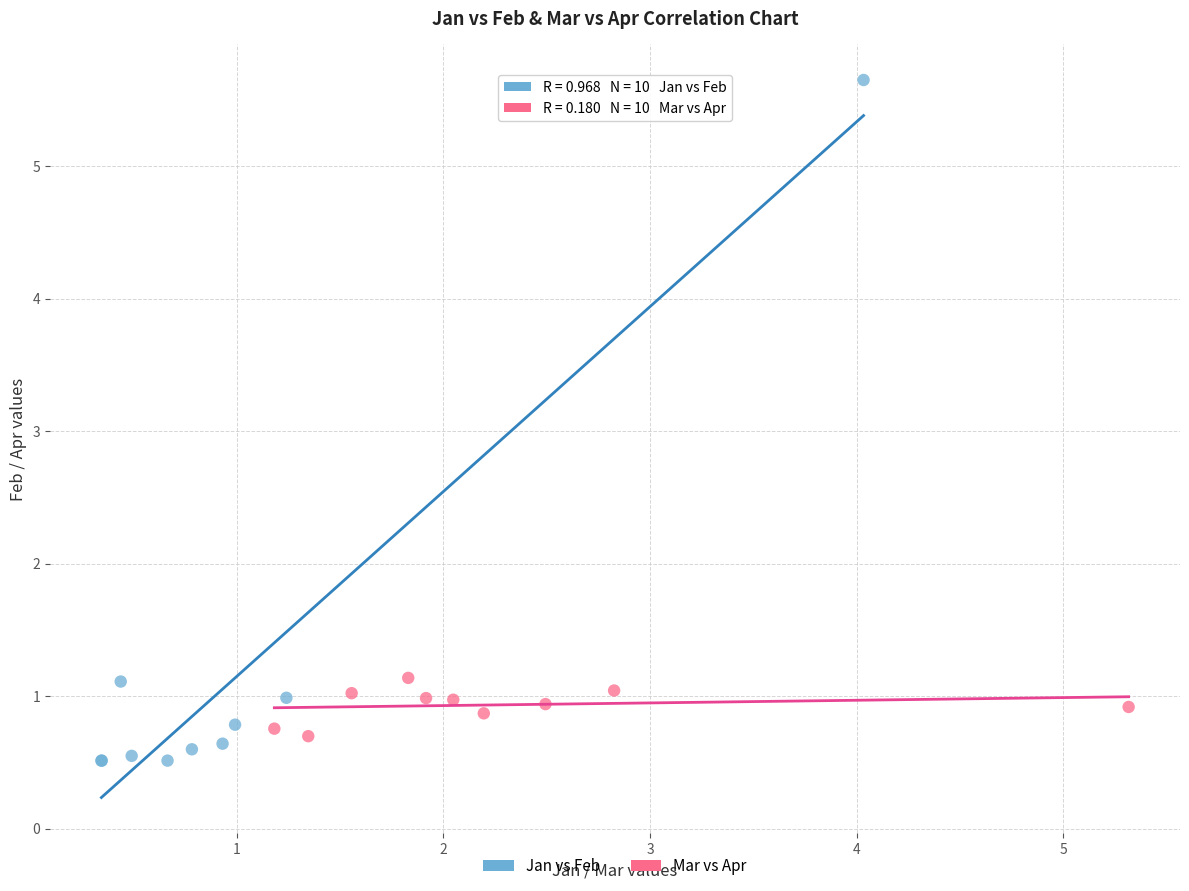

Which series reaches the maximum Y coordinate?

Jan vs Feb